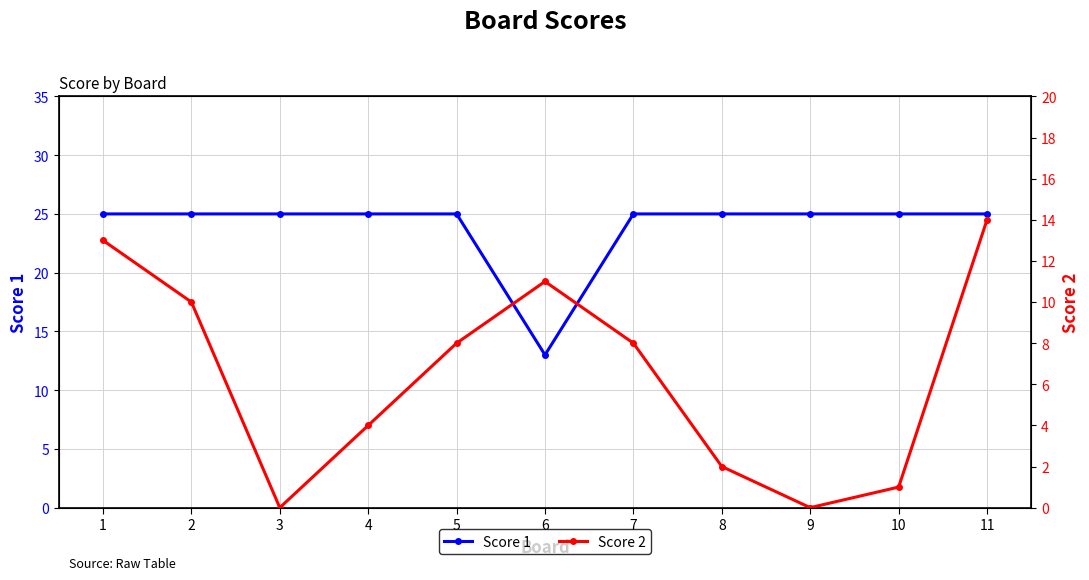

The value of Score 1 at 10 is 25. True or false?

True